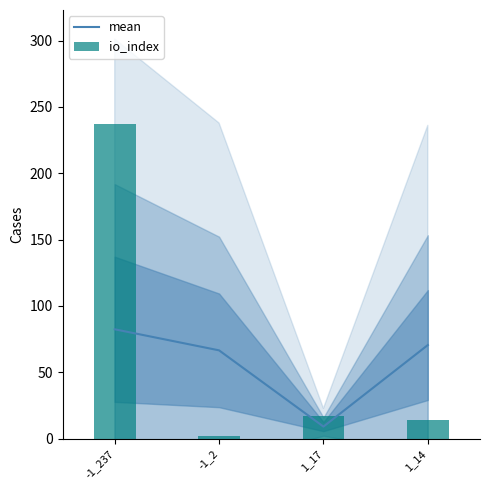

What is the difference between the maximum and second lowest values in the mean series?

15.9